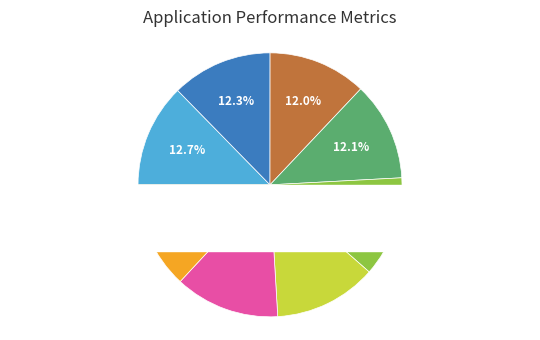

To the nearest percent, what percentage of the pie is 03:10?

13%